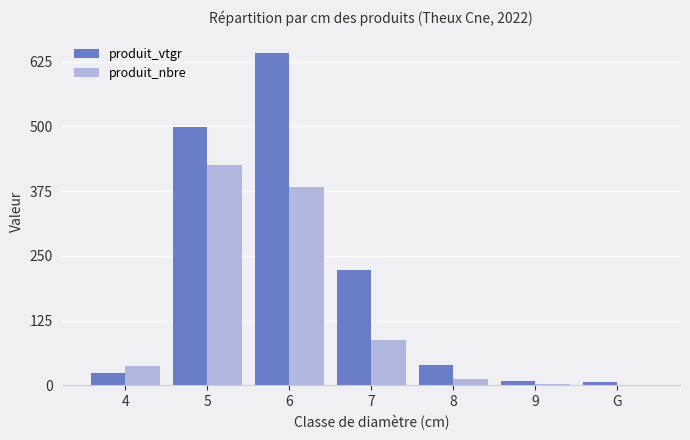

Which series has the largest total across all categories?

produit_vtgr